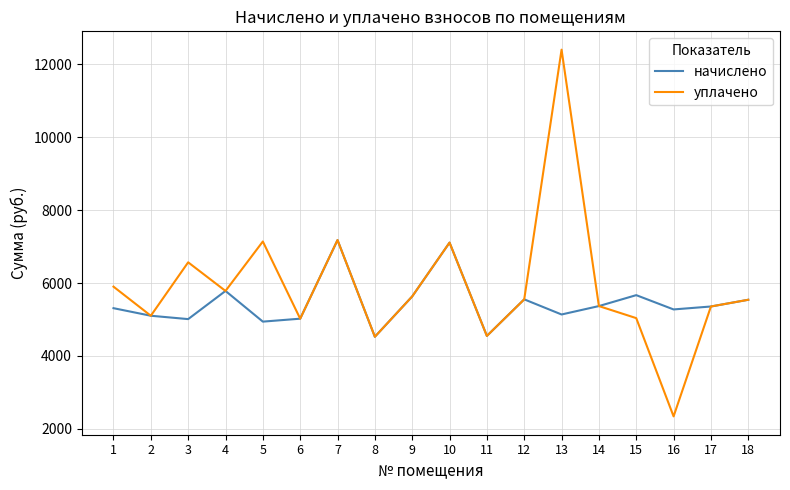

Is it true that уплачено equals 1517.4 at 4?

False